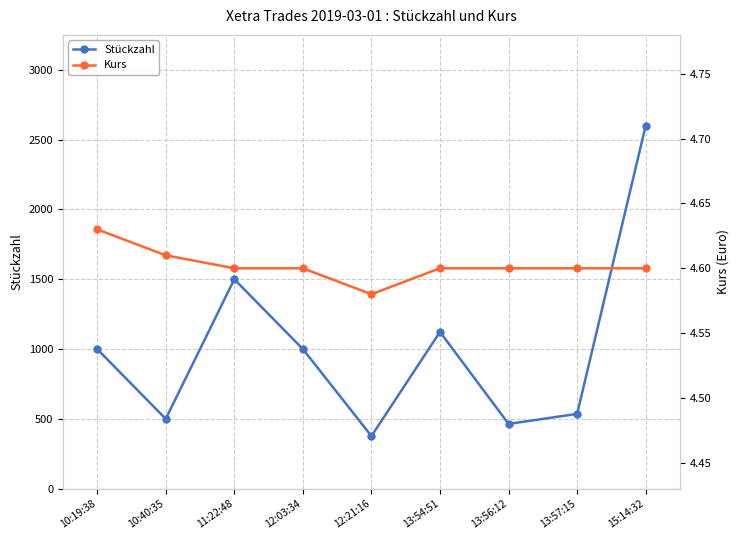

What is the highest value of the Stückzahl series?

2600